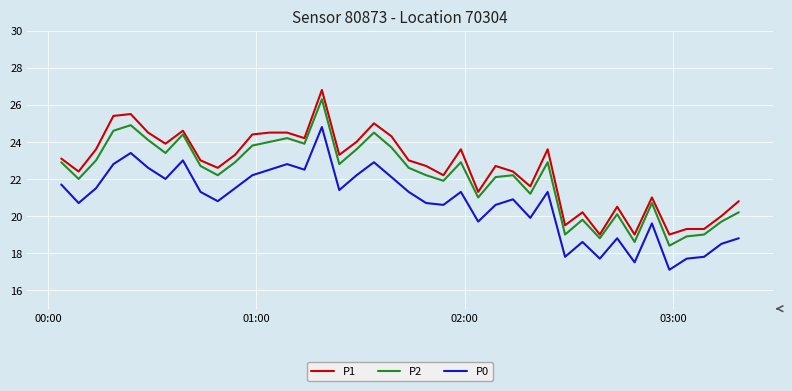

What is the highest value of the P1 series?

26.8